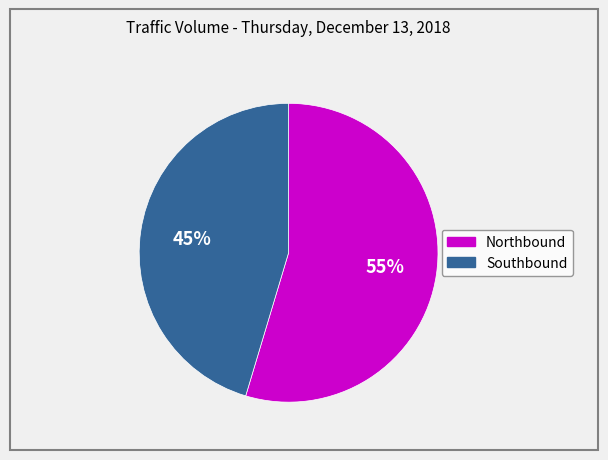

Approximately how many times larger is the value at Northbound compared to Southbound?

1.2